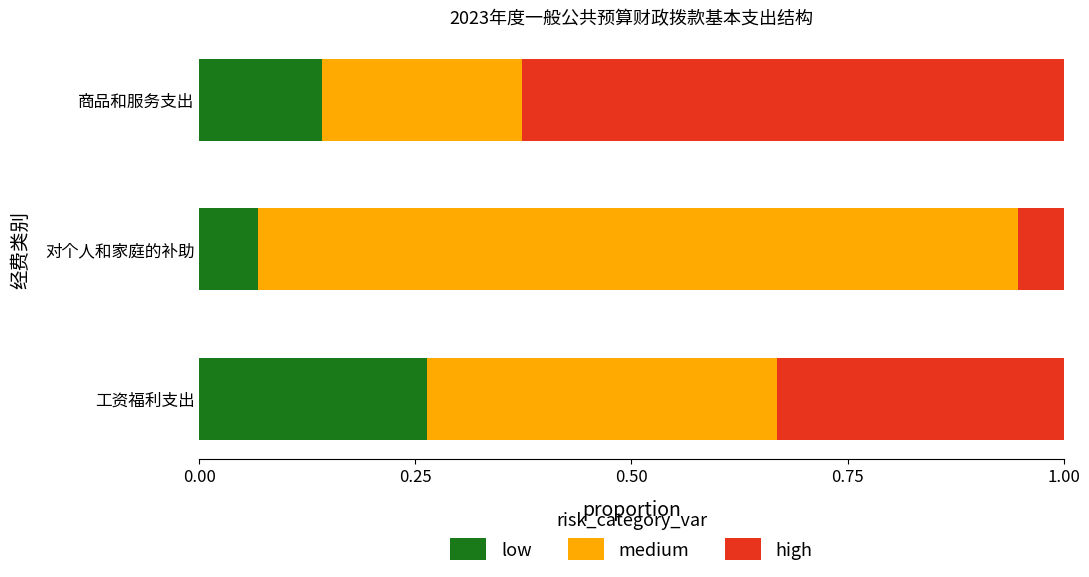

How many low values are between 0 and 1?

3